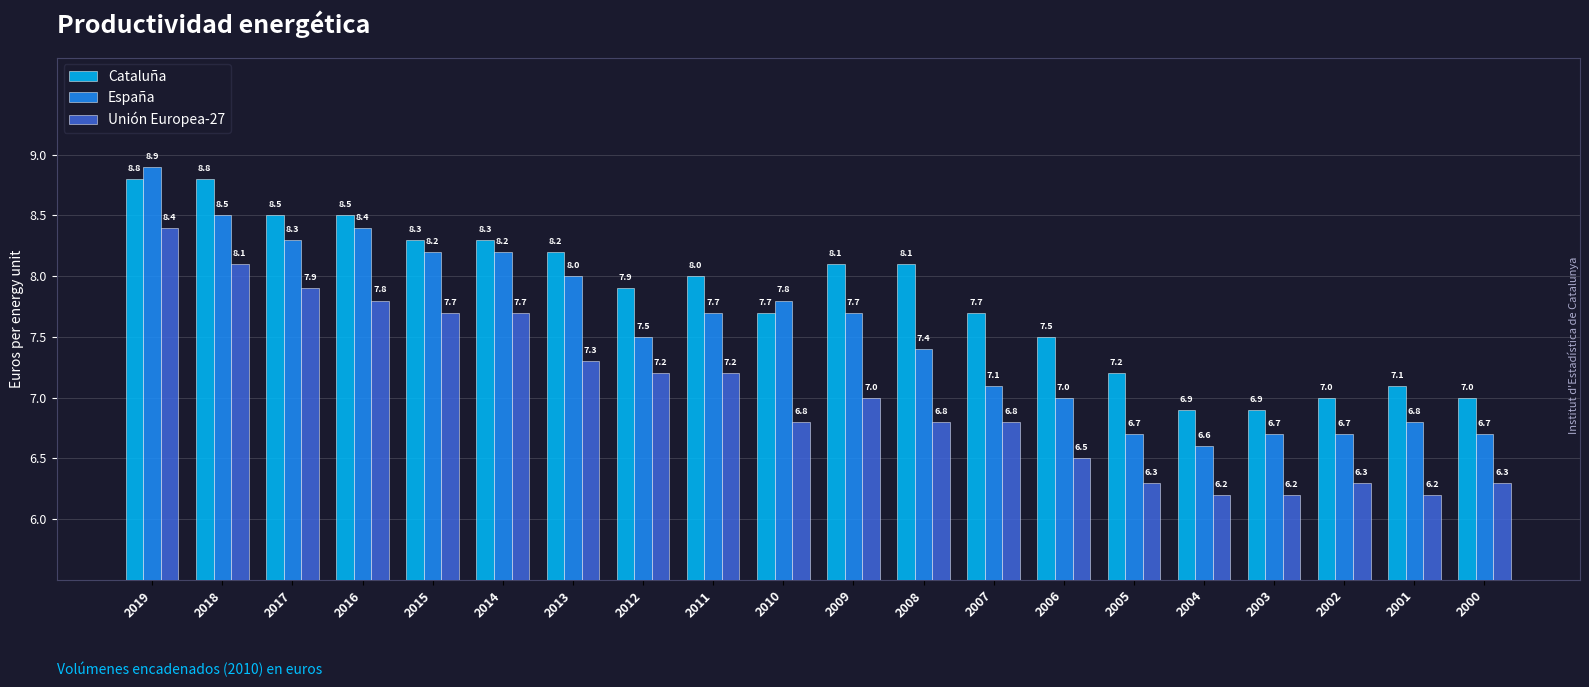

Which series has the largest total across all categories?

Cataluña